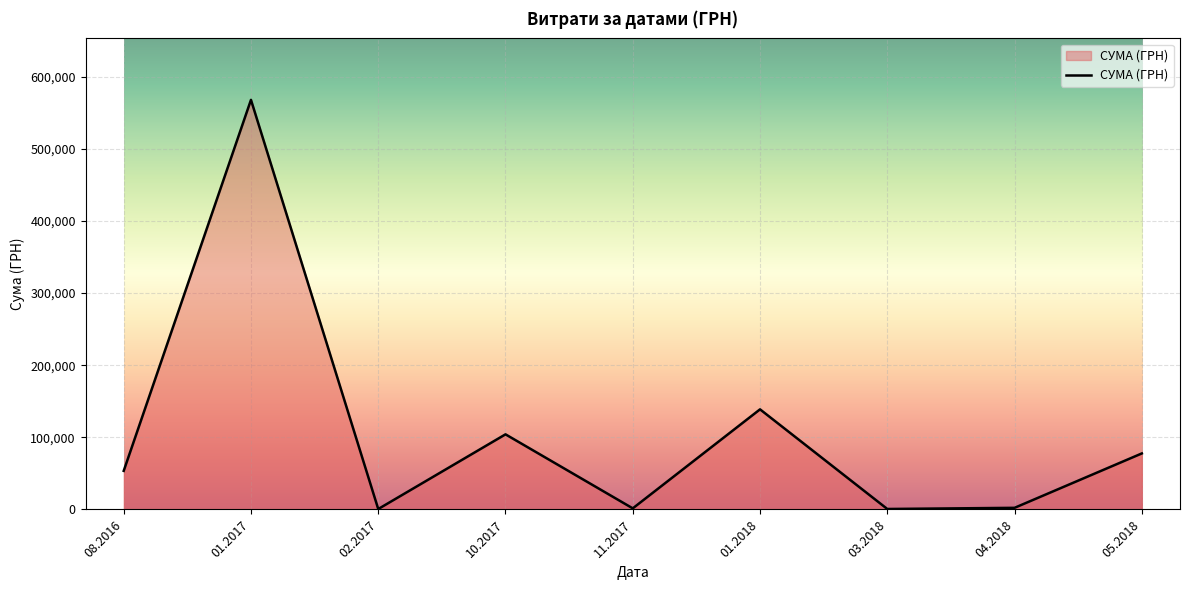

What is the difference between the values at 05.2018 and 01.2018?

61140.6